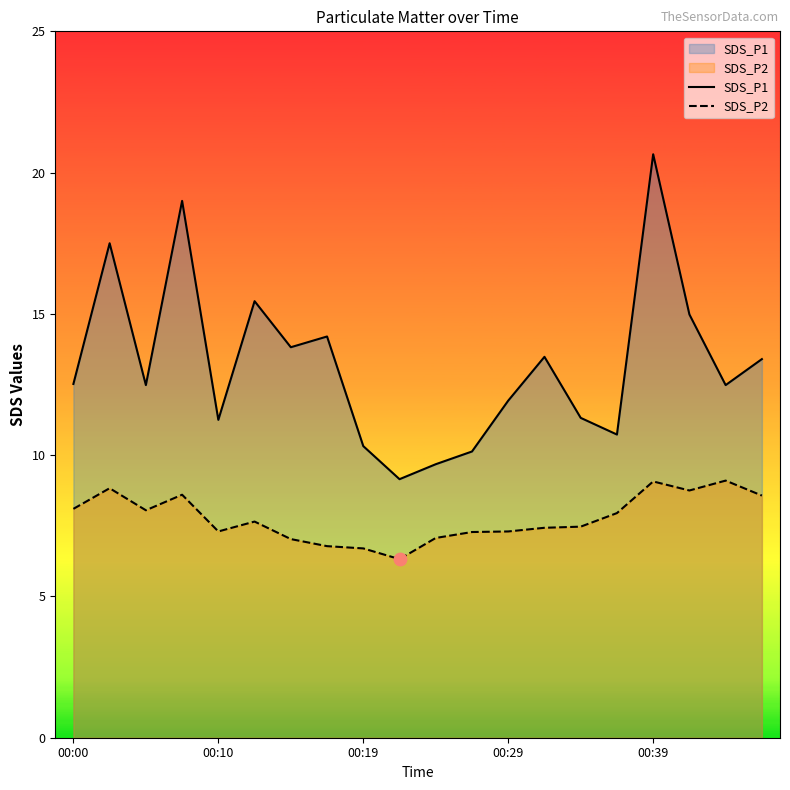

At which category is the sum across all series the highest?

00:39